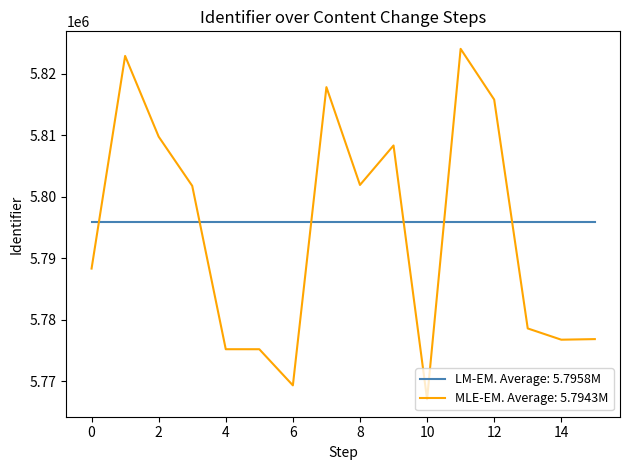

After their last crossing, which series has the higher values: LM-EM. Average: 5.7958M or MLE-EM. Average: 5.7943M?

LM-EM. Average: 5.7958M